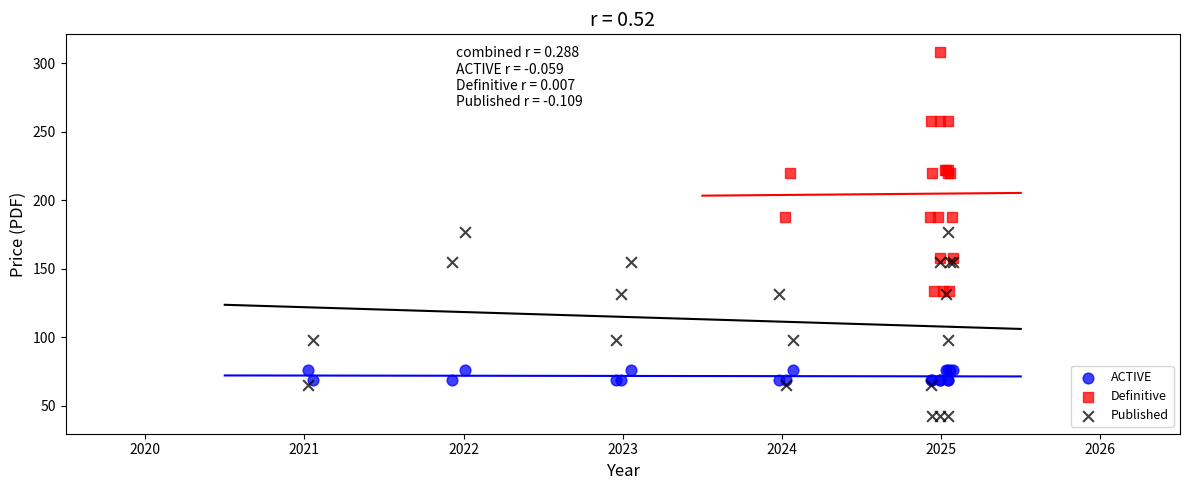

Which series contains the lowest Y value?

Published